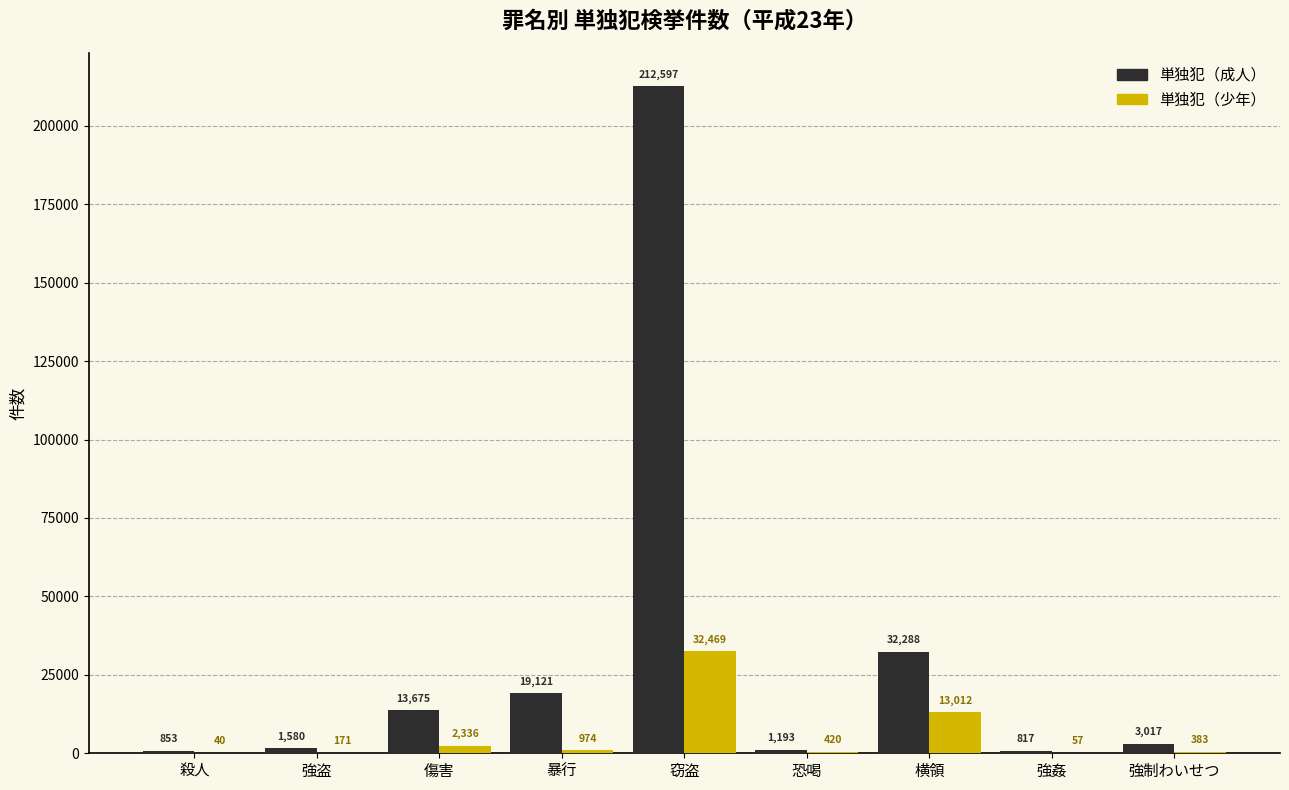

Reading left to right, what are all the values shown in this chart?

単独犯（成人）: 殺人=853	強盗=1580	傷害=13675	暴行=19121	窃盗=212597	恐喝=1193	横領=32288	強姦=817	強制わいせつ=3017
単独犯（少年）: 殺人=40	強盗=171	傷害=2336	暴行=974	窃盗=32469	恐喝=420	横領=13012	強姦=57	強制わいせつ=383